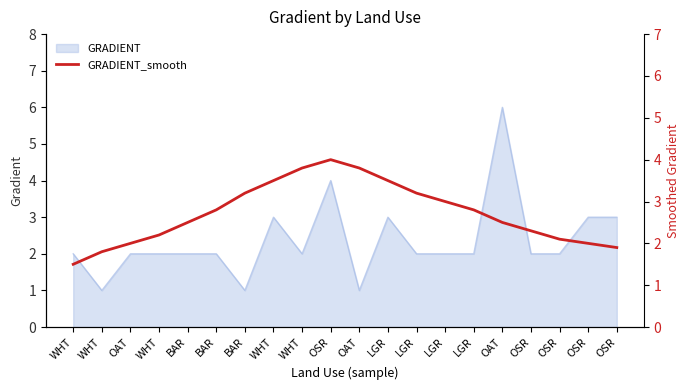

At which label does the data first exceed 2?

WHT